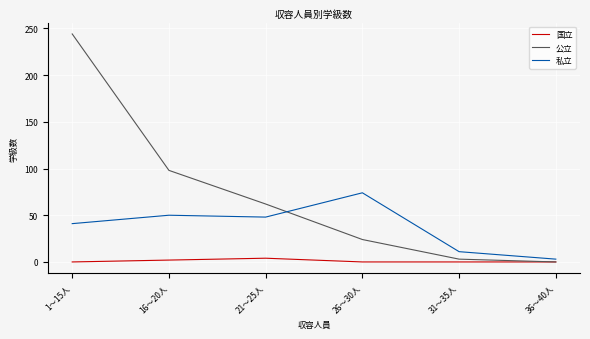

At which category is the sum across all series the highest?

1～15人